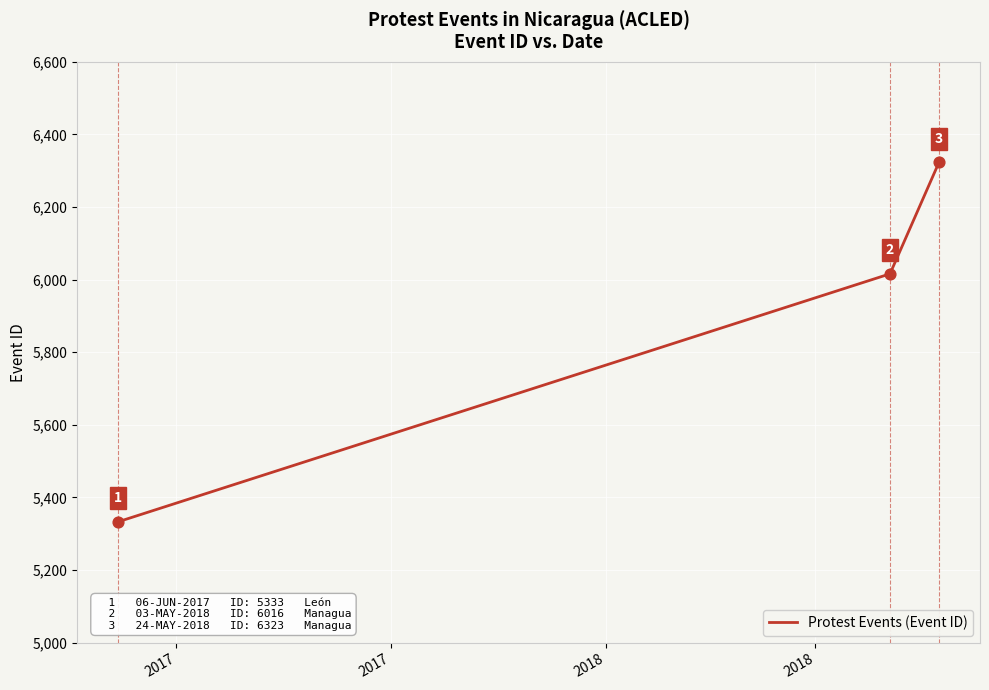

What is the smallest value displayed?

5333